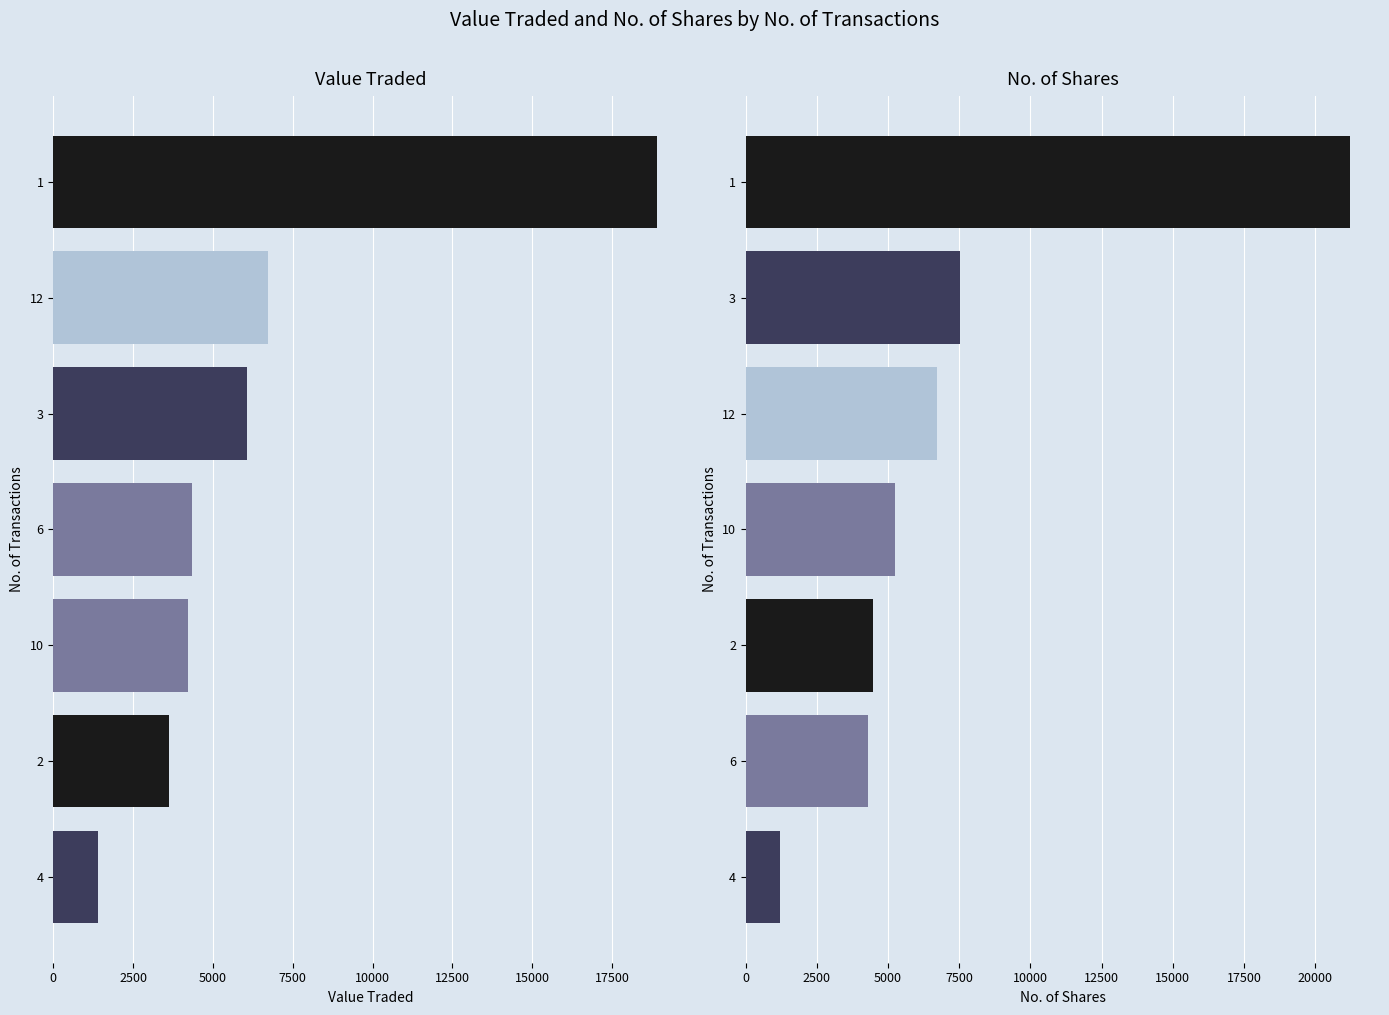

Reading right to left, transcribe all the data shown in this chart.

Value Traded: 18914	6715	6051	4359	4231	3613	1396
No. of Shares: 21219	7542	6717	5242	4455	4308	1200